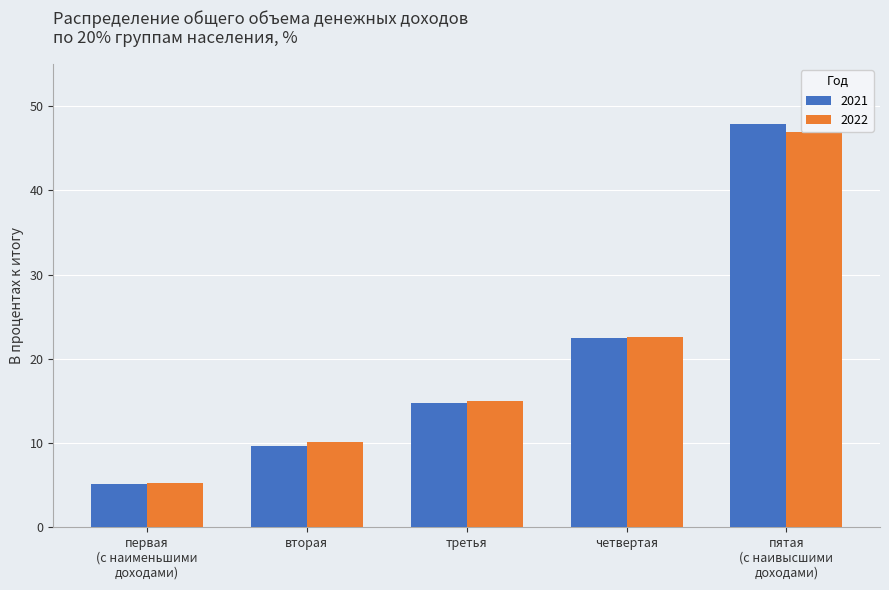

Read the 2022 value at первая
(с наименьшими
доходами).

5.3